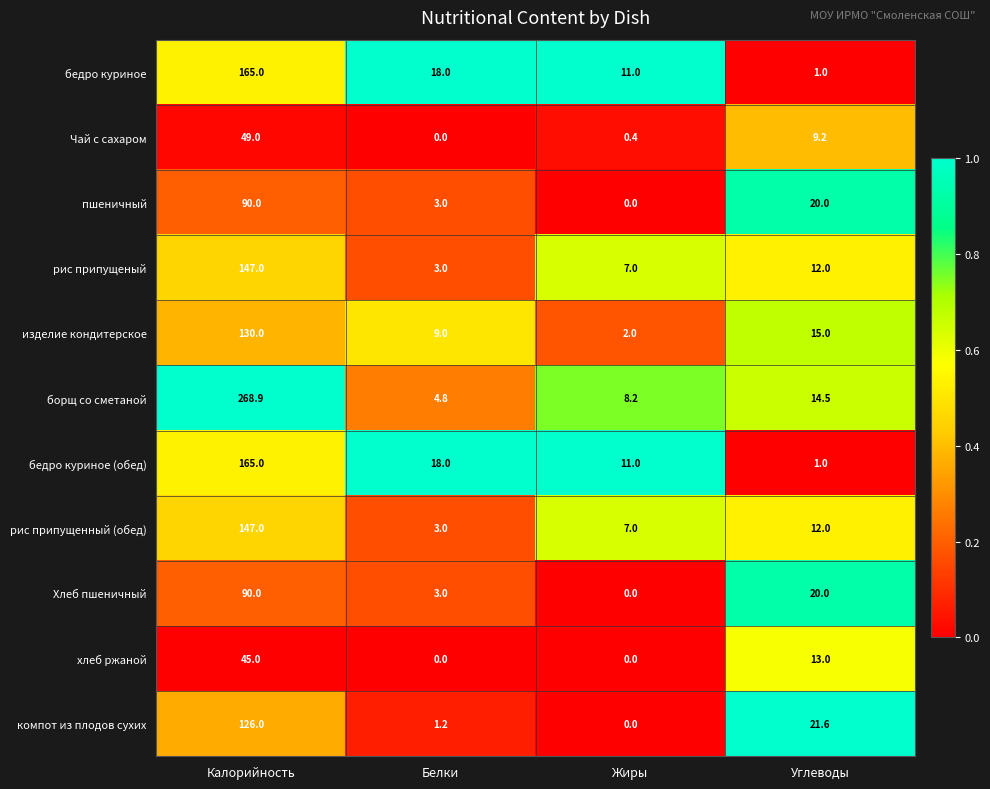

Which series has the largest total across all categories?

борщ со сметаной